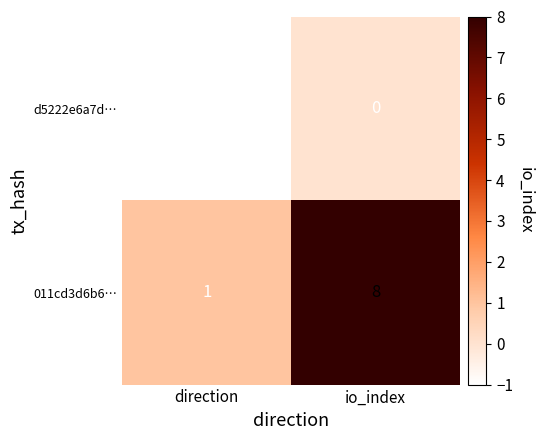

List the labels in order of 011cd3d6b6… value, largest first.

io_index, direction